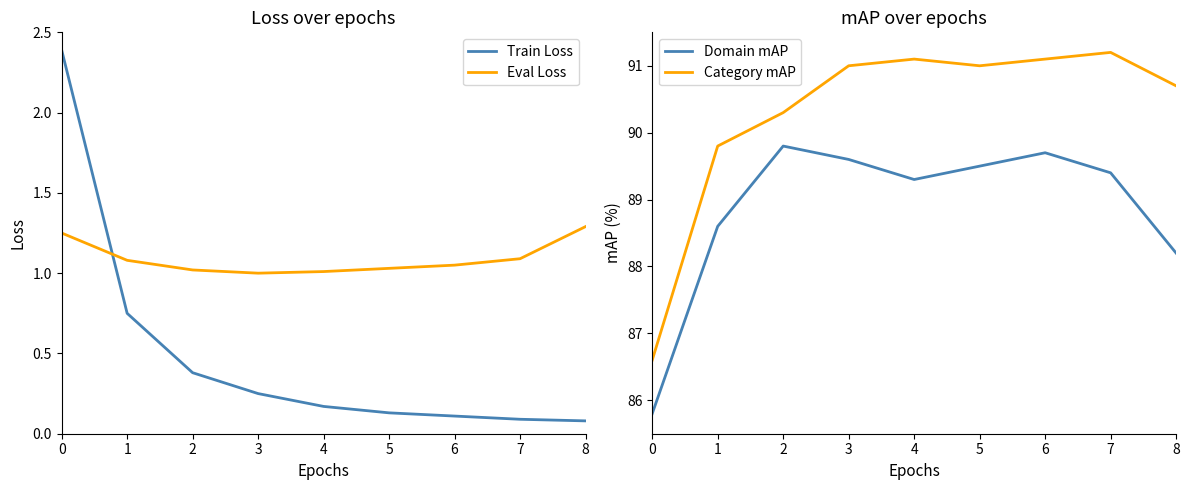

How many times do Train Loss and Eval Loss cross each other?

1